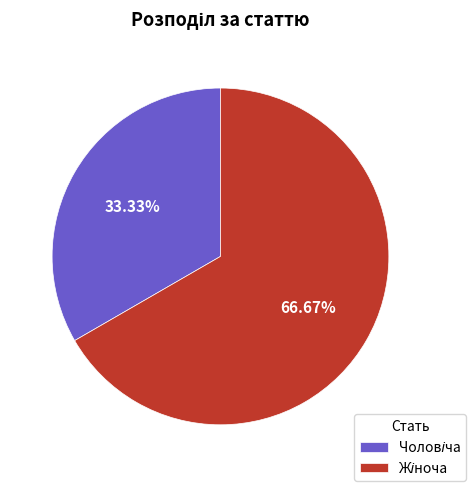

How many segments does this pie chart have?

2